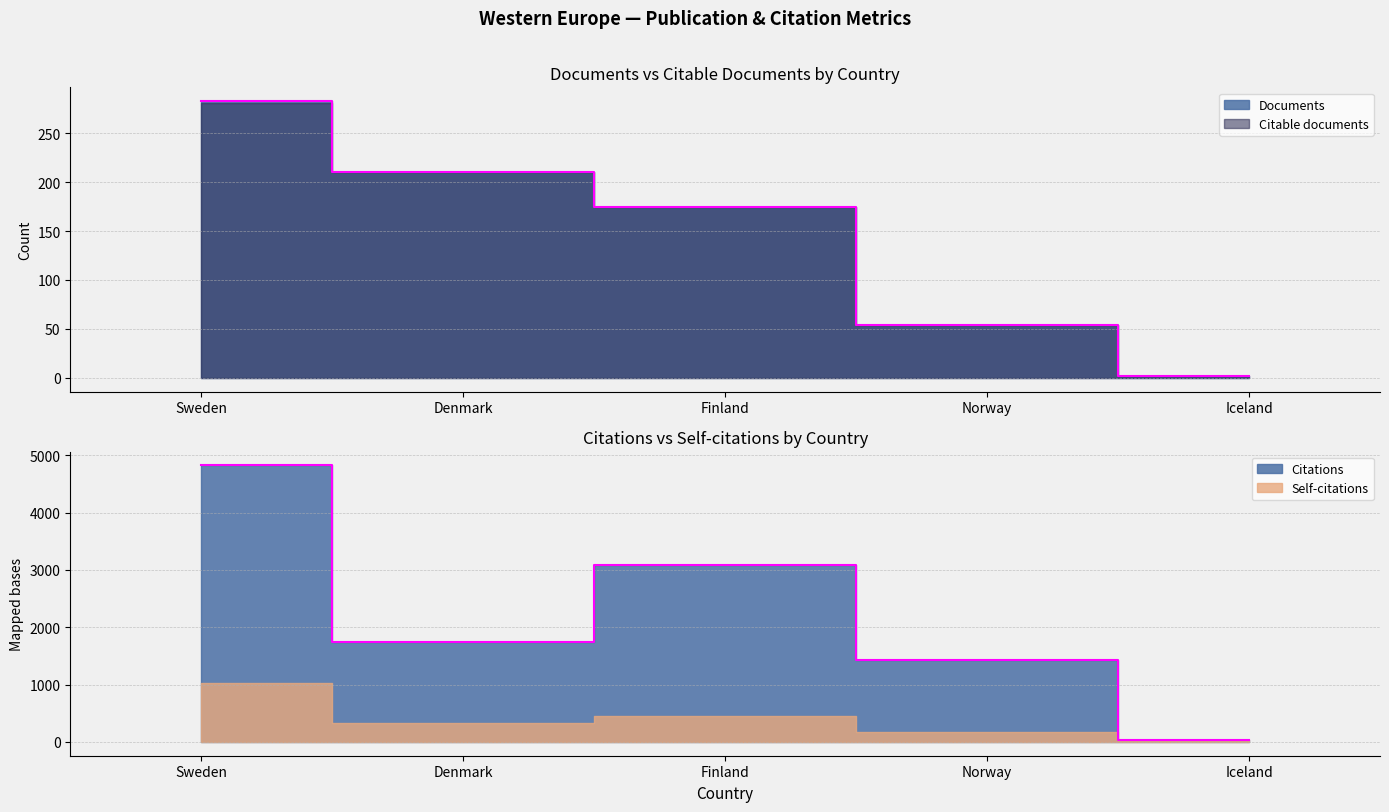

Which series has the largest range (max minus min)?

Citations